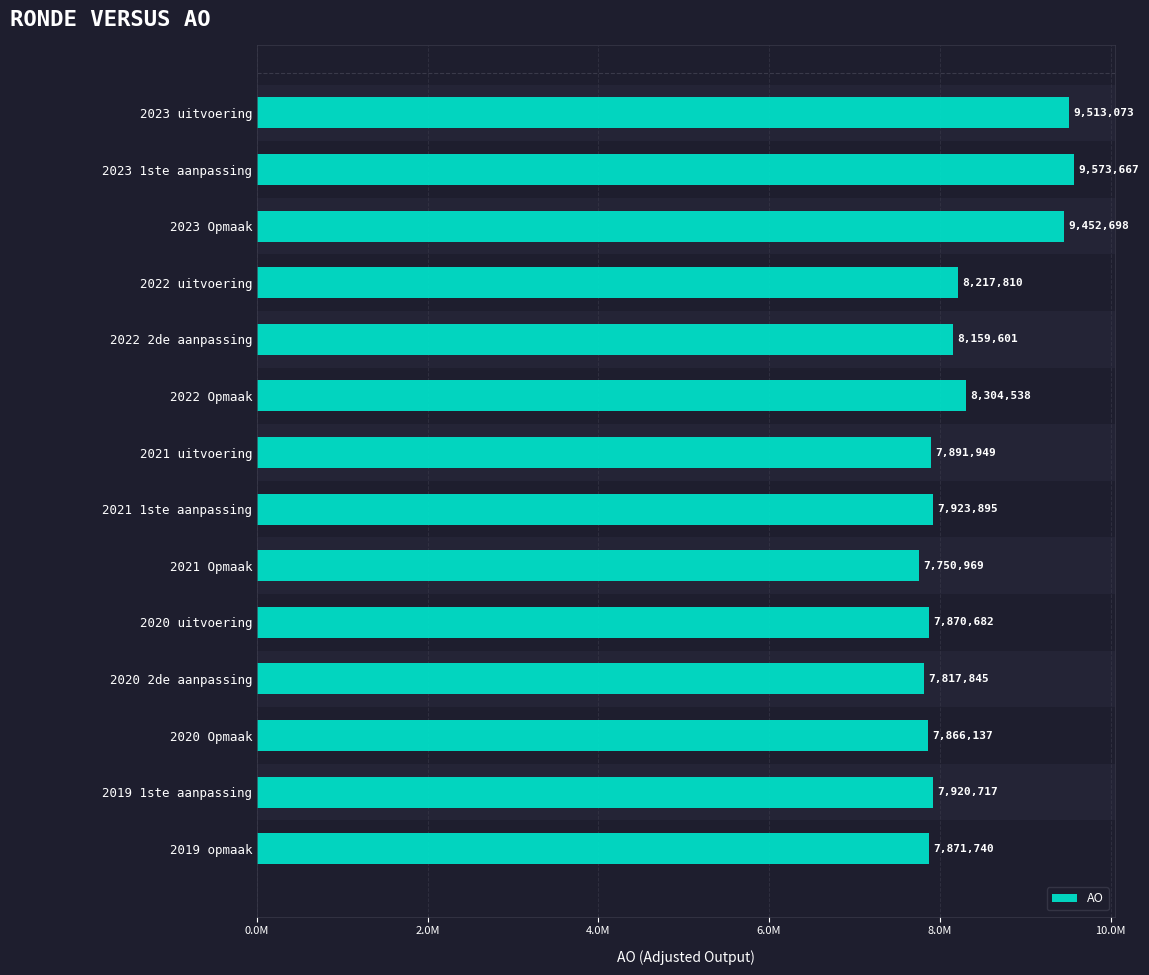

What is the smallest value displayed?

7750969